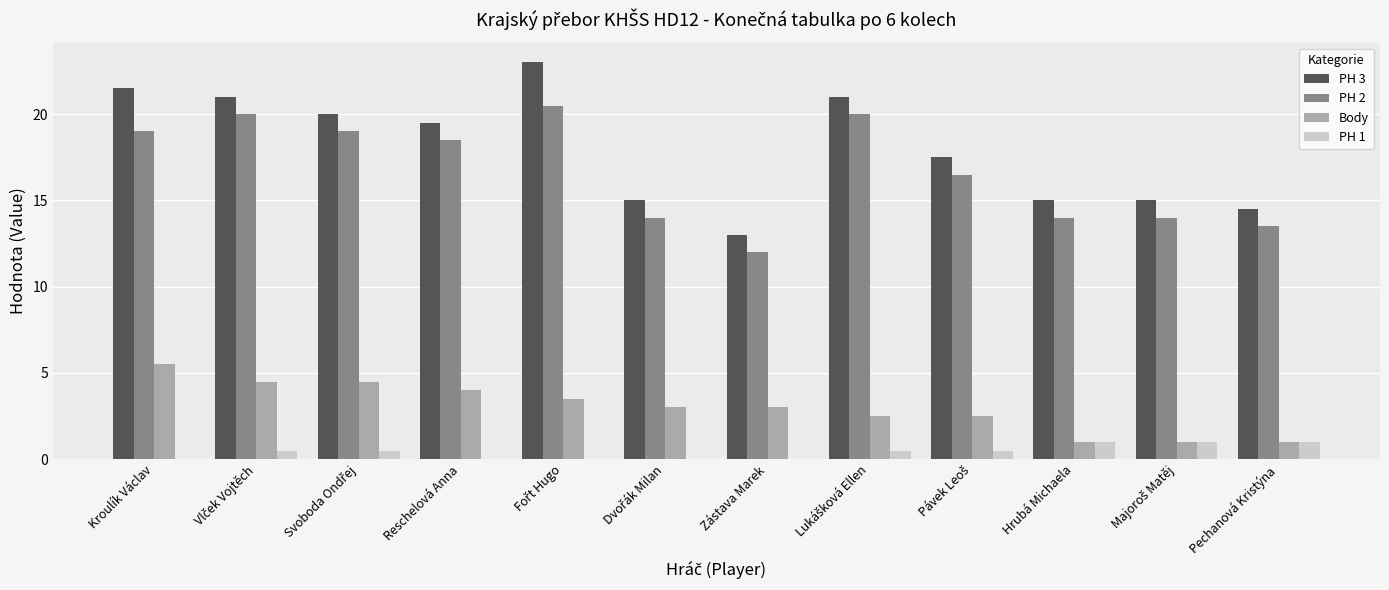

What is the sum of all PH 1 values?

5.0